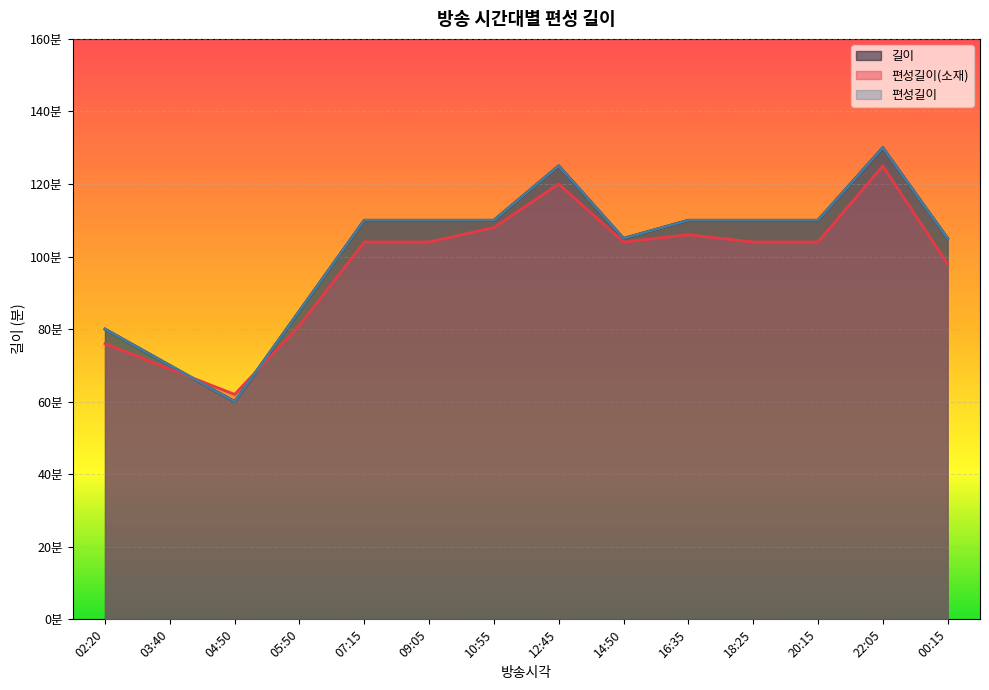

What is the difference between the 길이 values at 18:25 and 14:50?

5